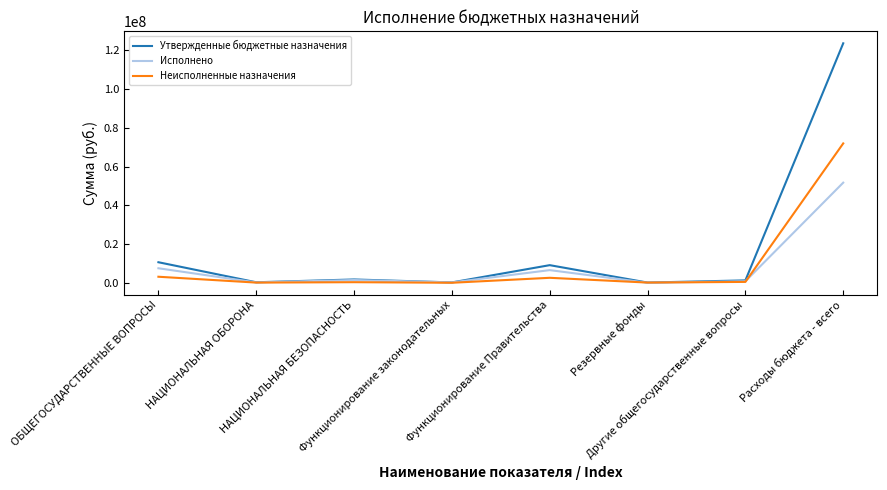

What is the difference between the maximum and minimum values in the Исполнено series?

51668829.2